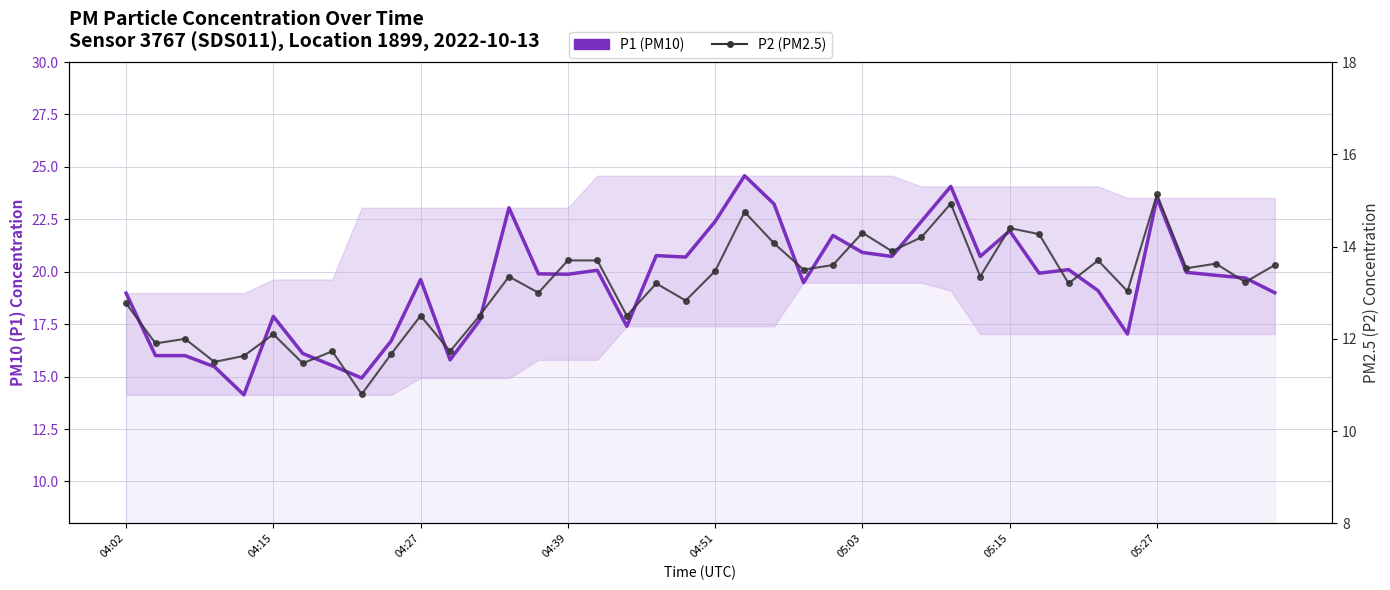

In P2 (PM2.5), how many points are higher than both neighbors (excluding endpoints)?

13